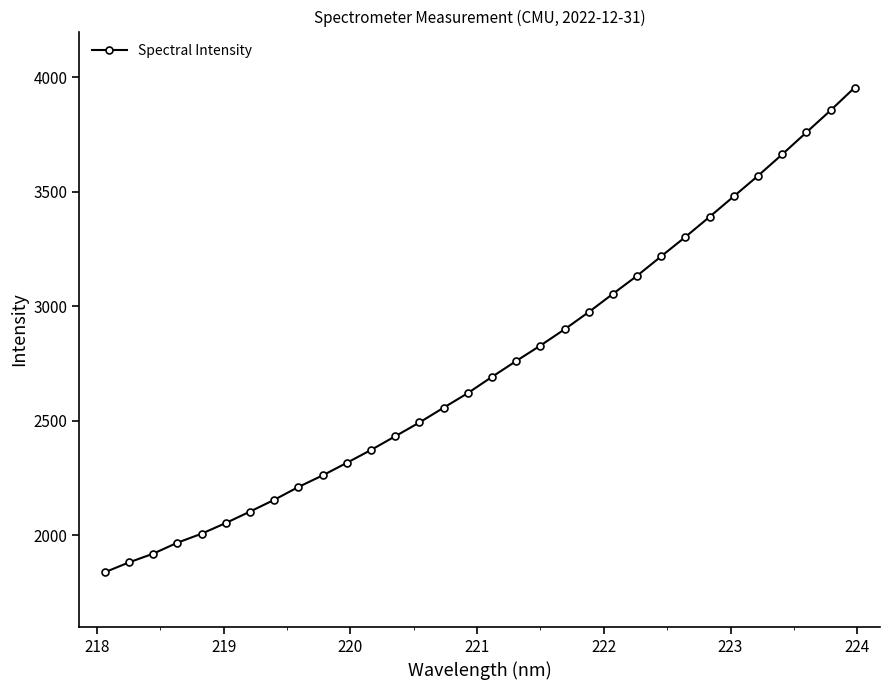

How many lines are shown in the chart?

1